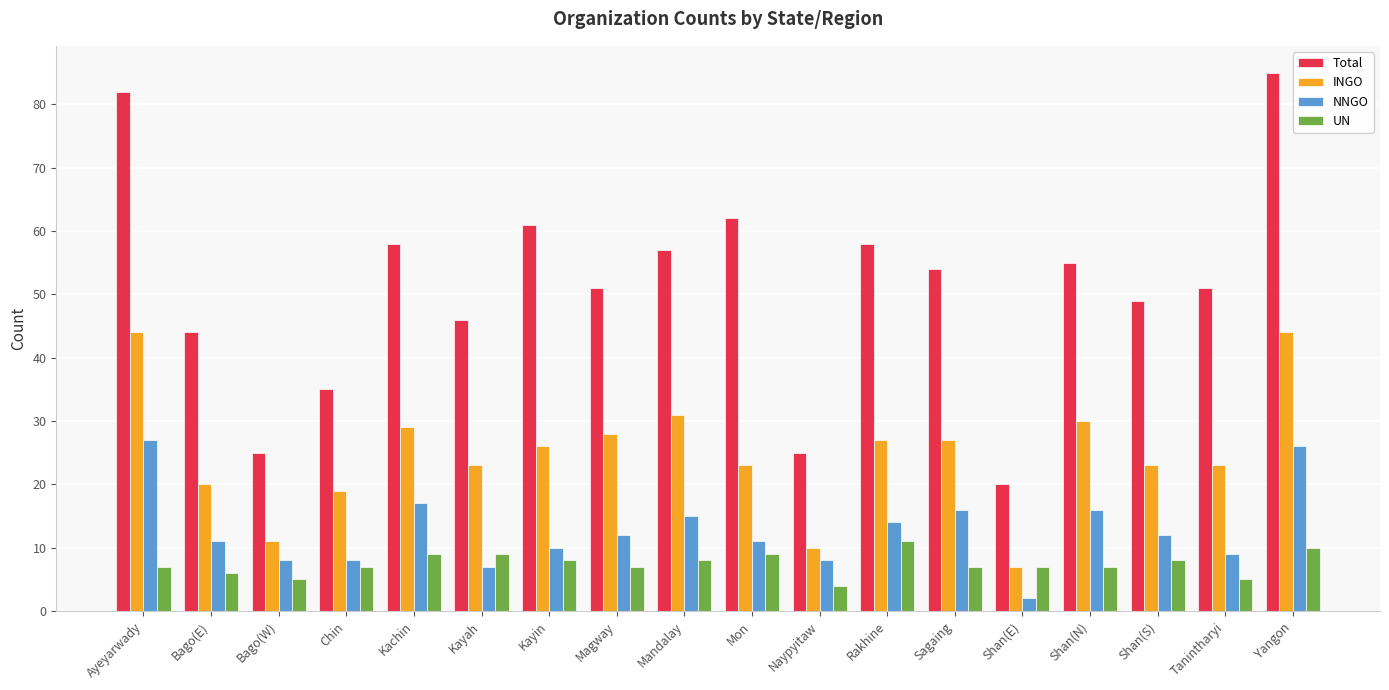

What is the minimum value for INGO?

7